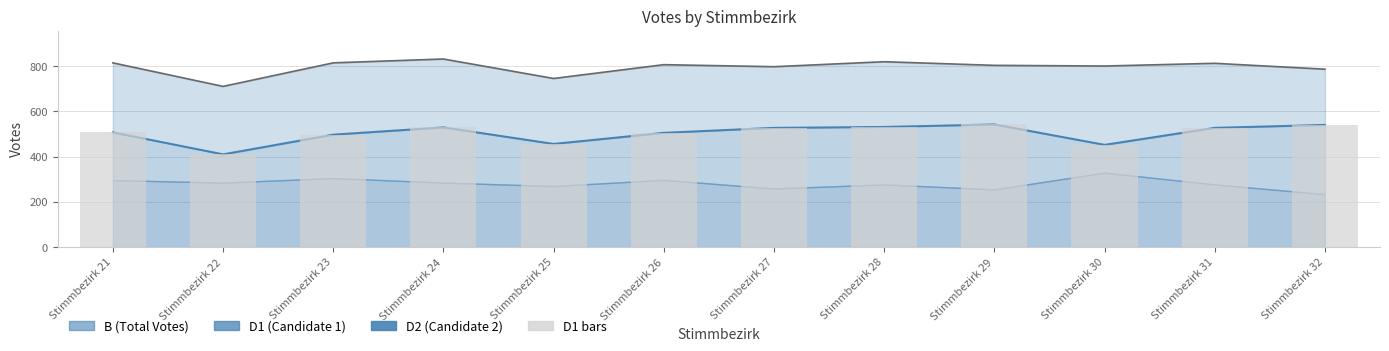

Reading left to right, what are all the values shown in this chart?

Stimmbezirk 21=507	Stimmbezirk 22=410	Stimmbezirk 23=497	Stimmbezirk 24=529	Stimmbezirk 25=456	Stimmbezirk 26=505	Stimmbezirk 27=527	Stimmbezirk 28=531	Stimmbezirk 29=542	Stimmbezirk 30=452	Stimmbezirk 31=527	Stimmbezirk 32=540